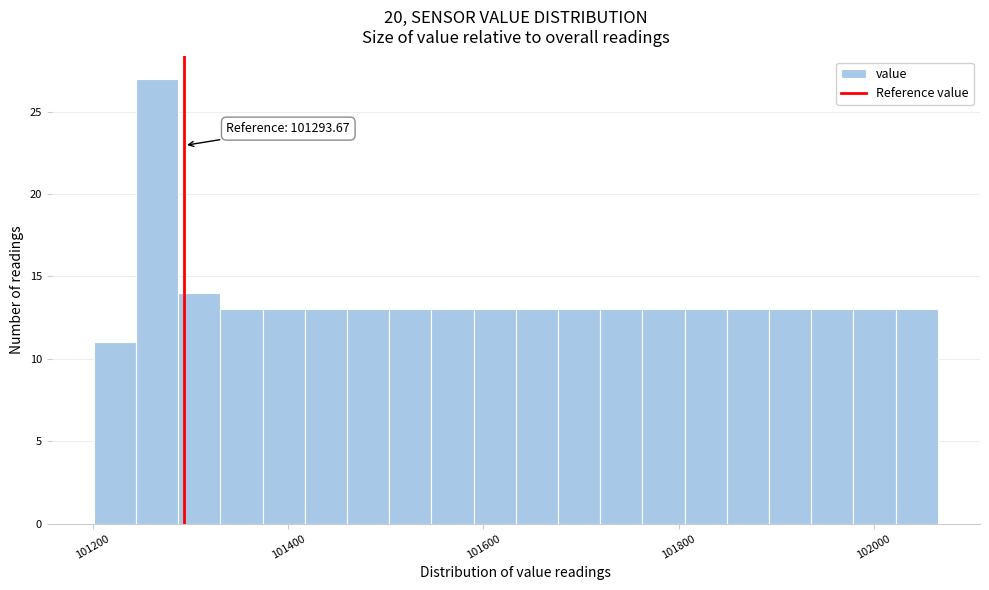

Around what value on the x-axis is the tallest bar? Give the approximate position of its centre, as read against the axis.

101260